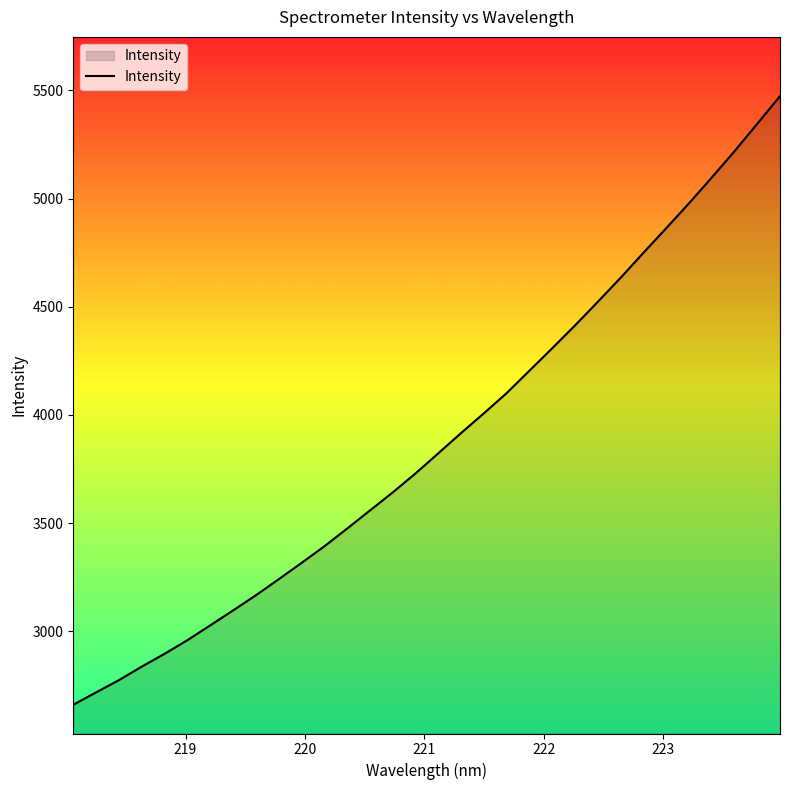

What is the difference between the maximum and minimum values?

2812.8